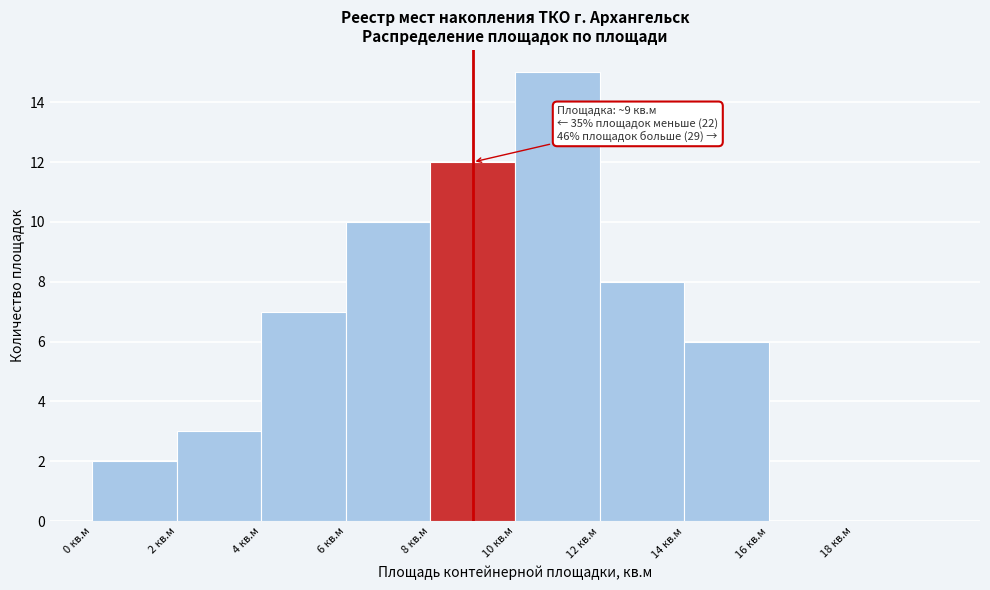

Which range on the x-axis has the tallest bar?

10 to 12